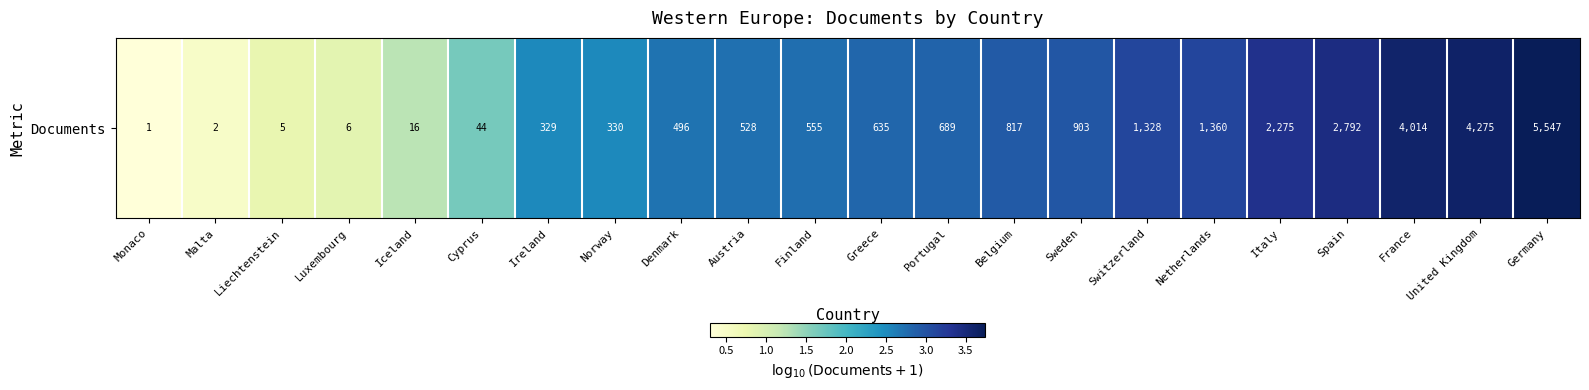

Which has a higher value, Finland or United Kingdom?

United Kingdom